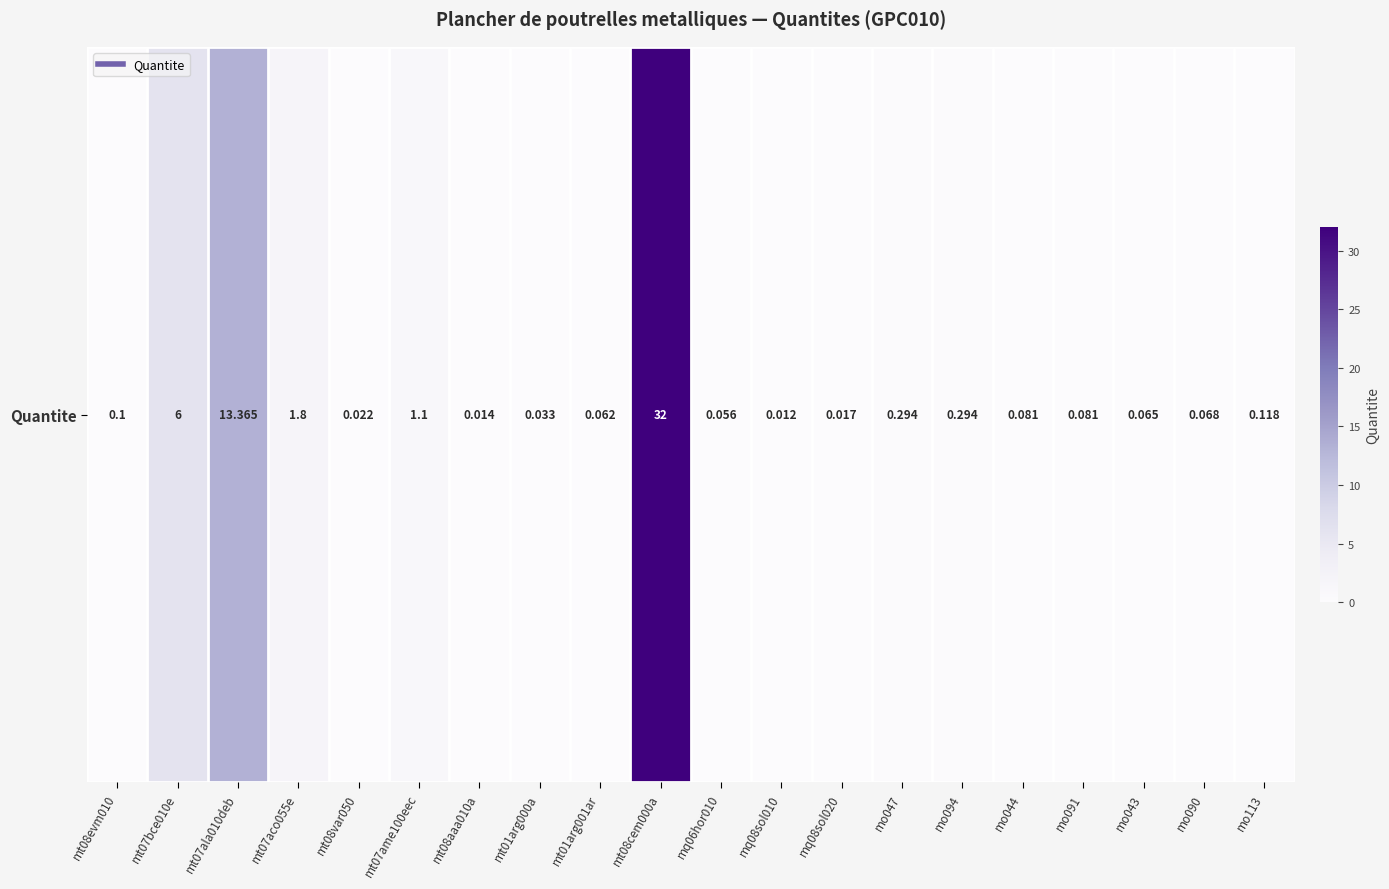

Which label corresponds to the largest value in the chart?

mt08cem000a